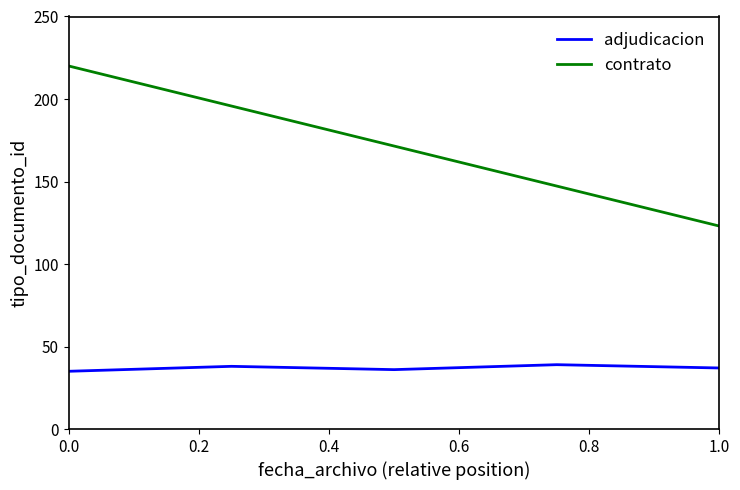

The value of adjudicacion at 0.0 is 17. True or false?

False